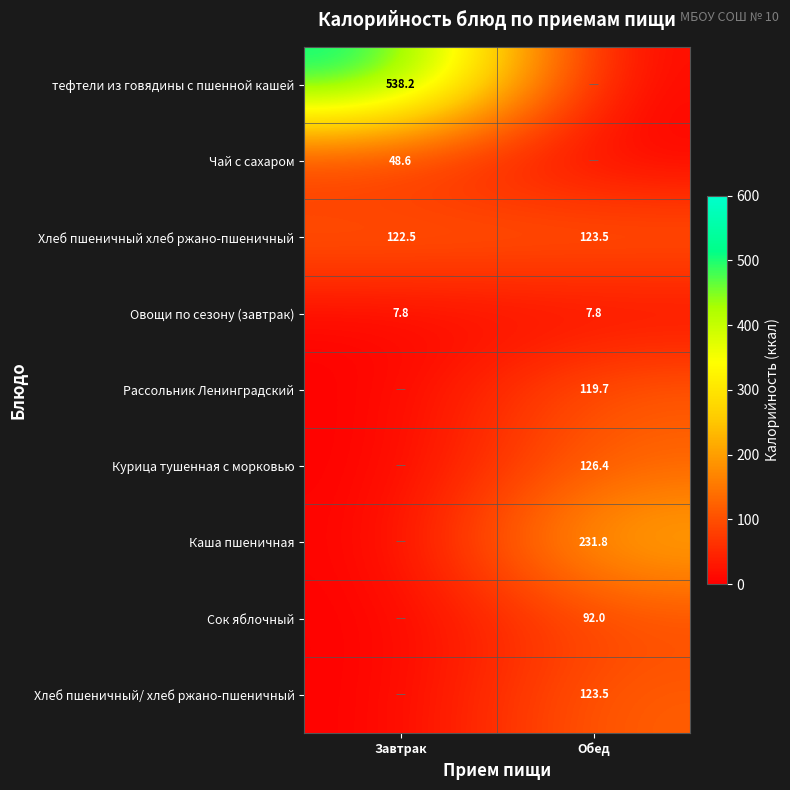

What is the spread (max minus min) of values at Завтрак?

538.2